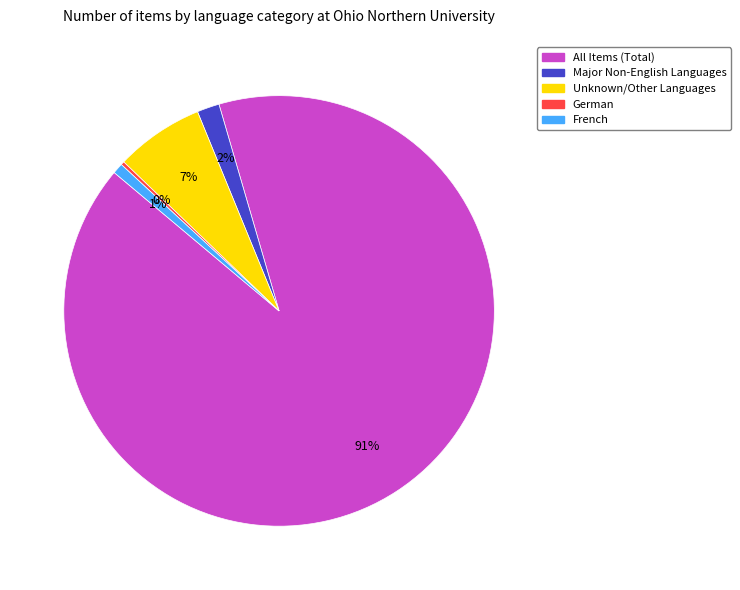

Between All Items (Total) and French, which is larger?

All Items (Total)